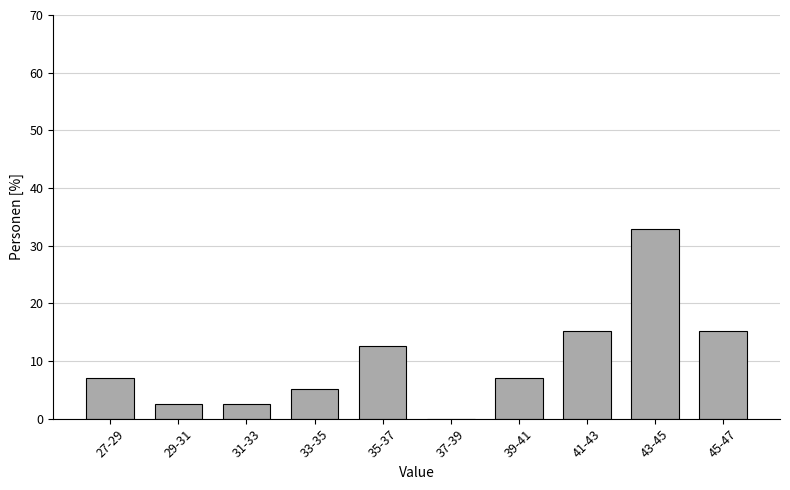

Reading right to left, what are all the values shown in this chart?

45-47=15.2	43-45=32.9	41-43=15.2	39-41=7.0	37-39=0.0	35-37=12.7	33-35=5.1	31-33=2.5	29-31=2.5	27-29=7.0